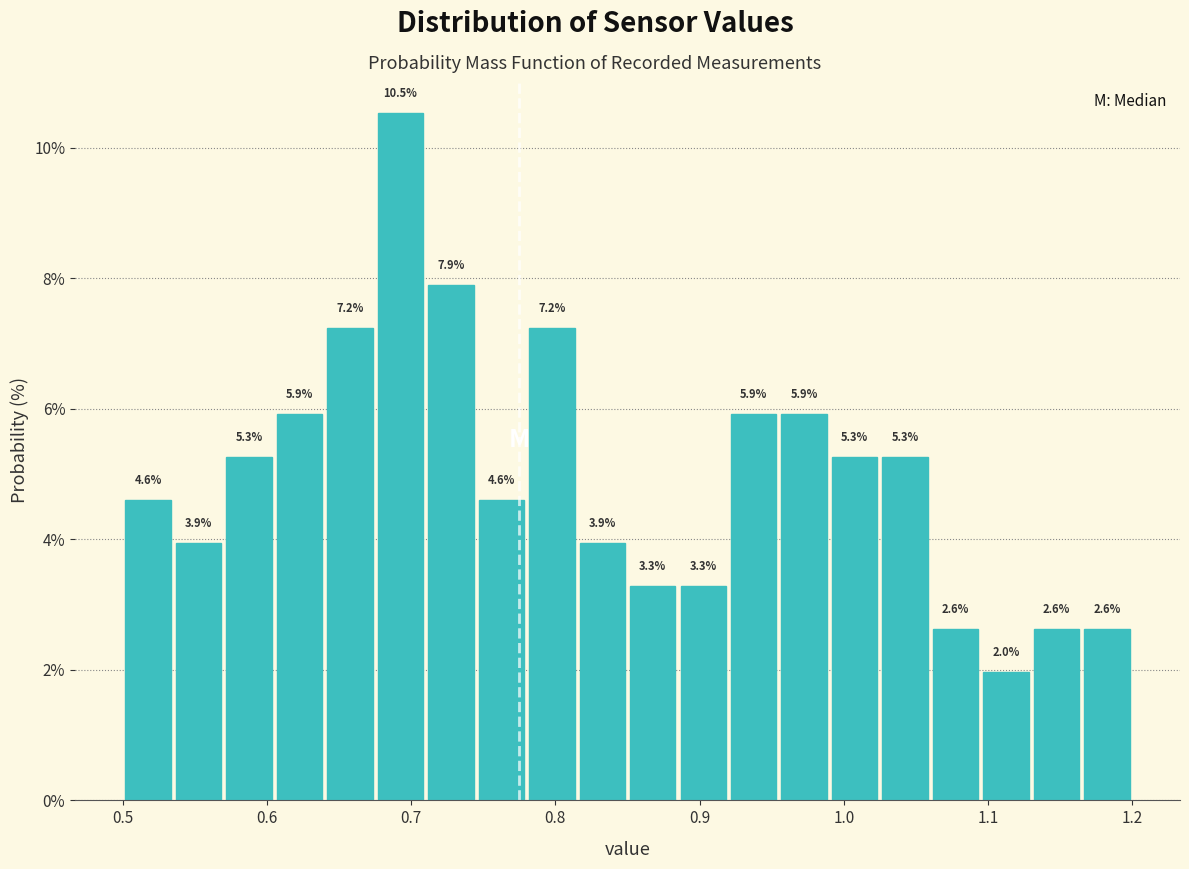

Read against the x-axis, roughly where is the centre of the tallest bar?

0.69